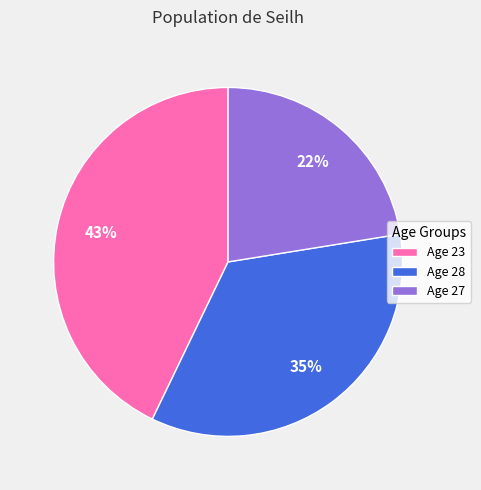

To the nearest percent, what is the average slice percentage?

33%